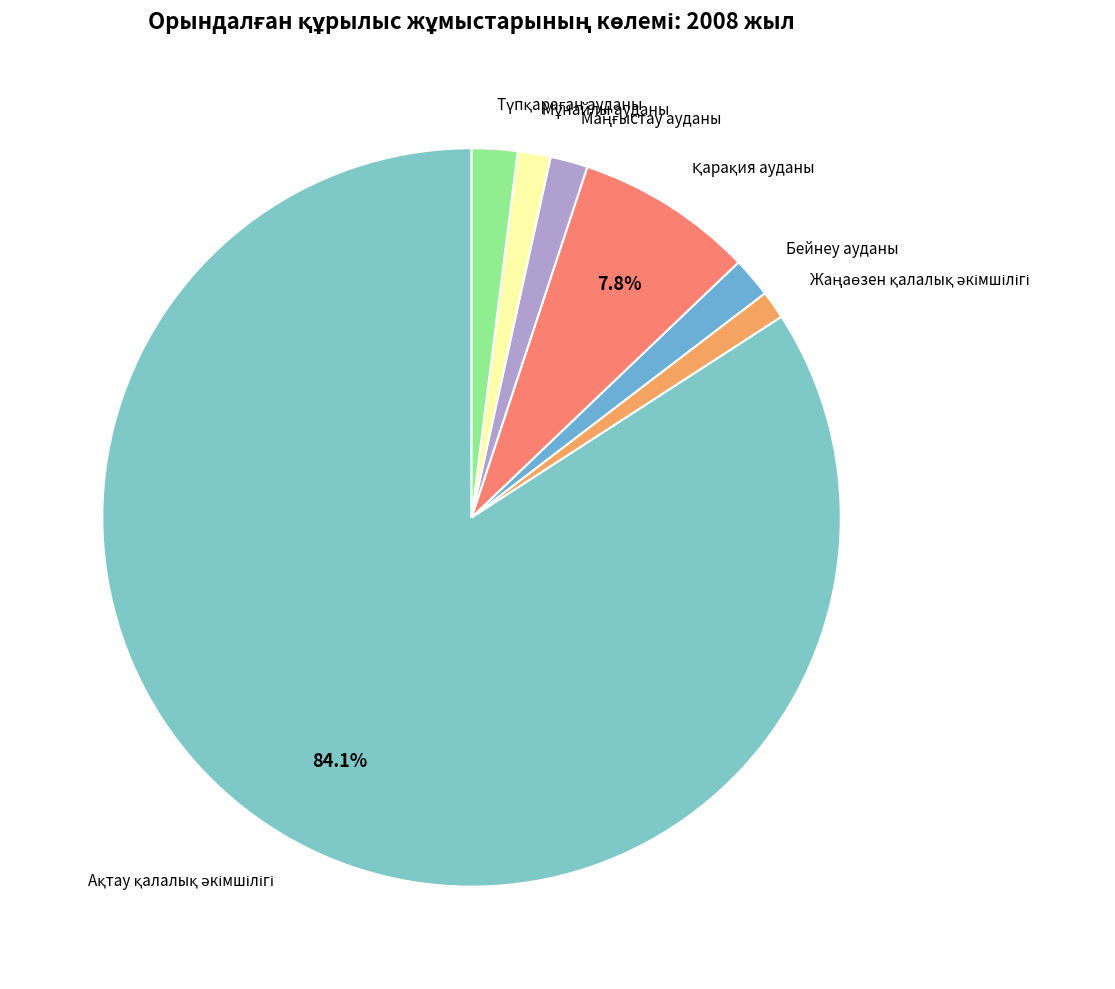

Is there a majority slice in this chart?

Yes